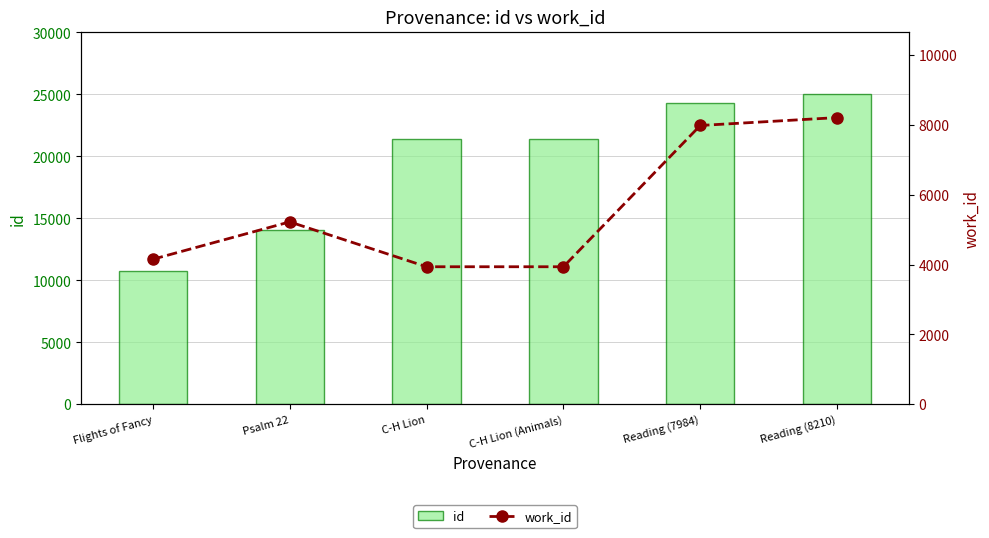

Reading left to right, extract all data points from this chart.

id: Flights of Fancy=10720	Psalm 22=14052	C-H Lion=21432	C-H Lion (Animals)=21439	Reading (7984)=24295	Reading (8210)=25055
work_id: Flights of Fancy=4153	Psalm 22=5223	C-H Lion=3938	C-H Lion (Animals)=3938	Reading (7984)=7984	Reading (8210)=8210